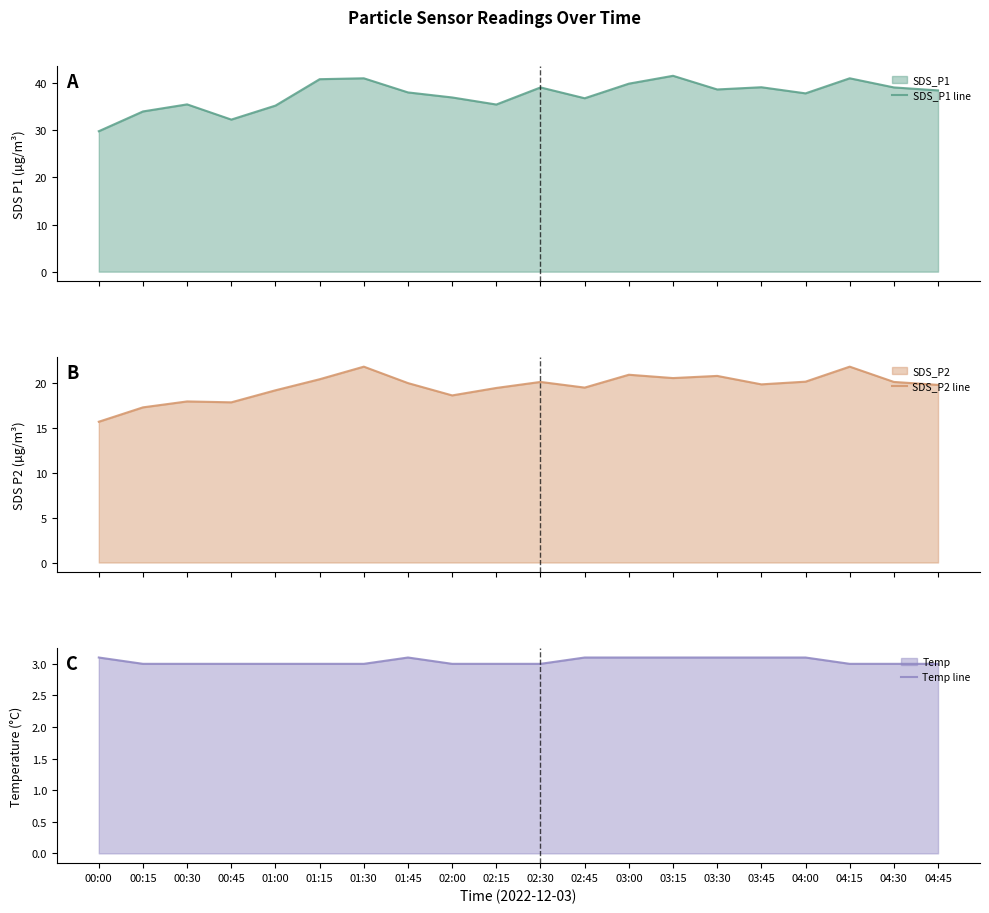

Reading left to right, list all the values displayed in this chart.

SDS_P1 line: 00:00=29.8	00:15=34.0	00:30=35.5	00:45=32.3	01:00=35.3	01:15=40.9	01:30=41.1	01:45=38.1	02:00=37.0	02:15=35.5	02:30=39.1	02:45=36.8	03:00=39.9	03:15=41.6	03:30=38.7	03:45=39.2	04:00=37.9	04:15=41.1	04:30=39.1	04:45=38.5
SDS_P2 line: 00:00=15.7	00:15=17.3	00:30=17.9	00:45=17.8	01:00=19.2	01:15=20.4	01:30=21.8	01:45=20.0	02:00=18.6	02:15=19.4	02:30=20.1	02:45=19.5	03:00=20.9	03:15=20.5	03:30=20.8	03:45=19.8	04:00=20.1	04:15=21.8	04:30=20.1	04:45=19.8
Temp line: 00:00=3.1	00:15=3.0	00:30=3.0	00:45=3.0	01:00=3.0	01:15=3.0	01:30=3.0	01:45=3.1	02:00=3.0	02:15=3.0	02:30=3.0	02:45=3.1	03:00=3.1	03:15=3.1	03:30=3.1	03:45=3.1	04:00=3.1	04:15=3.0	04:30=3.0	04:45=3.0